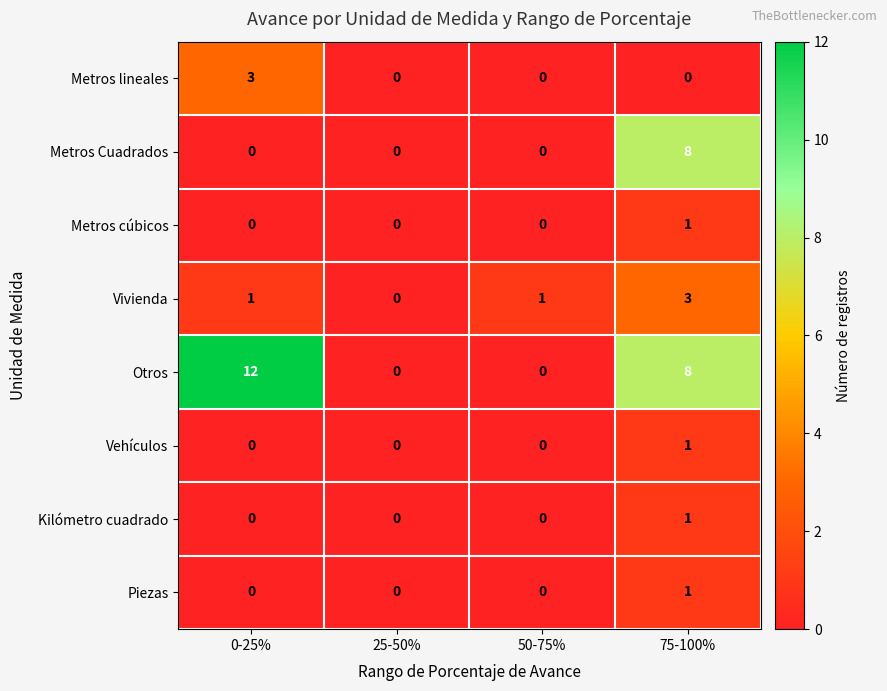

At how many categories does at least one series exceed 10?

1